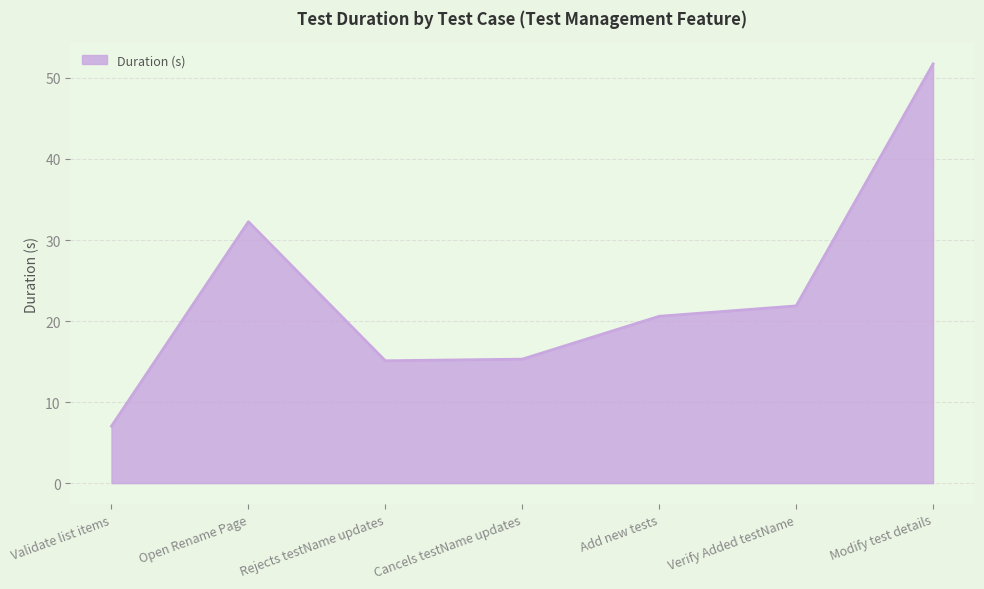

True or false: the data has more than 0 interior local peaks.

True